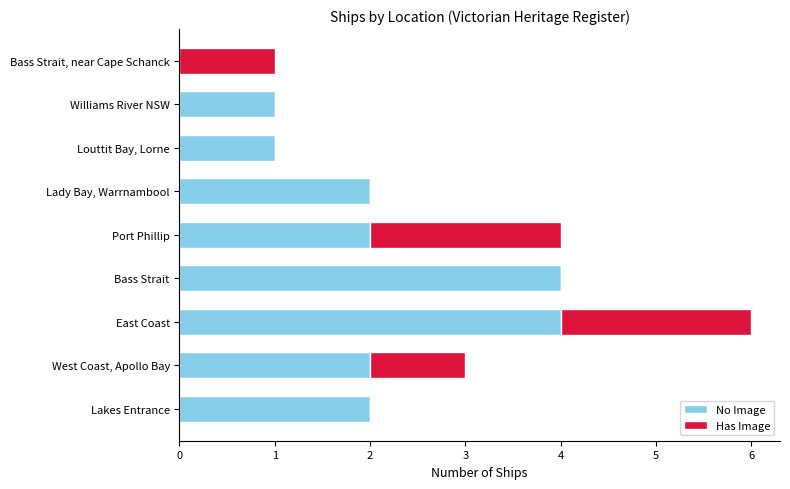

What is the maximum value for No Image?

4